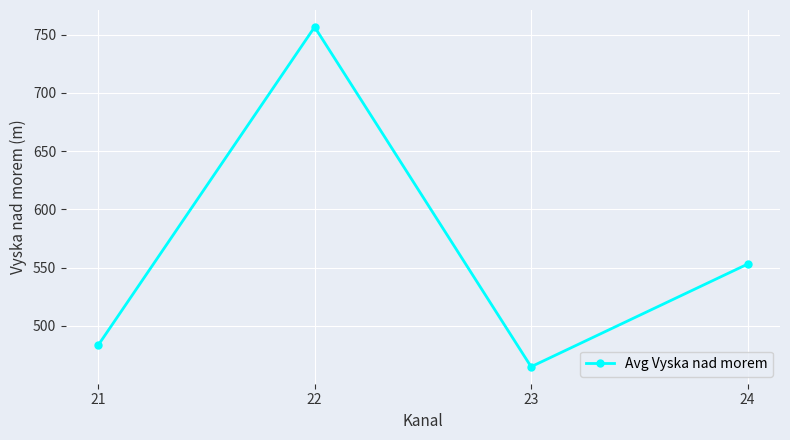

What is the difference between the maximum and minimum values?

291.7